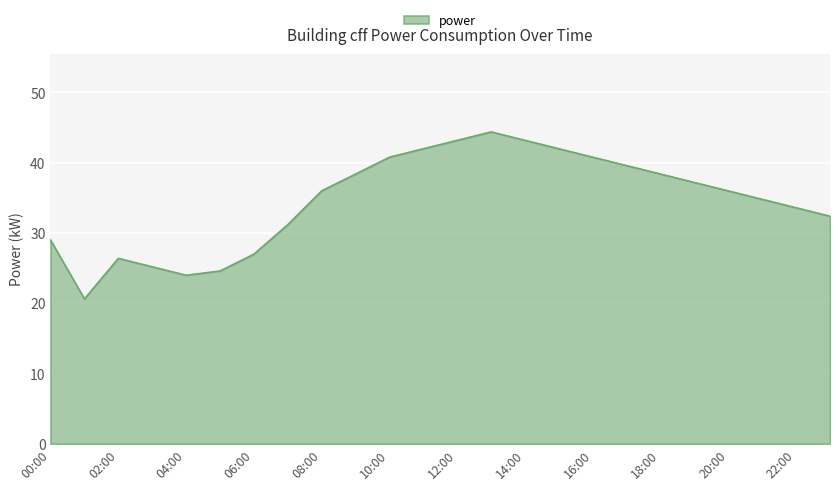

What is the maximum value shown in the chart?

44.4